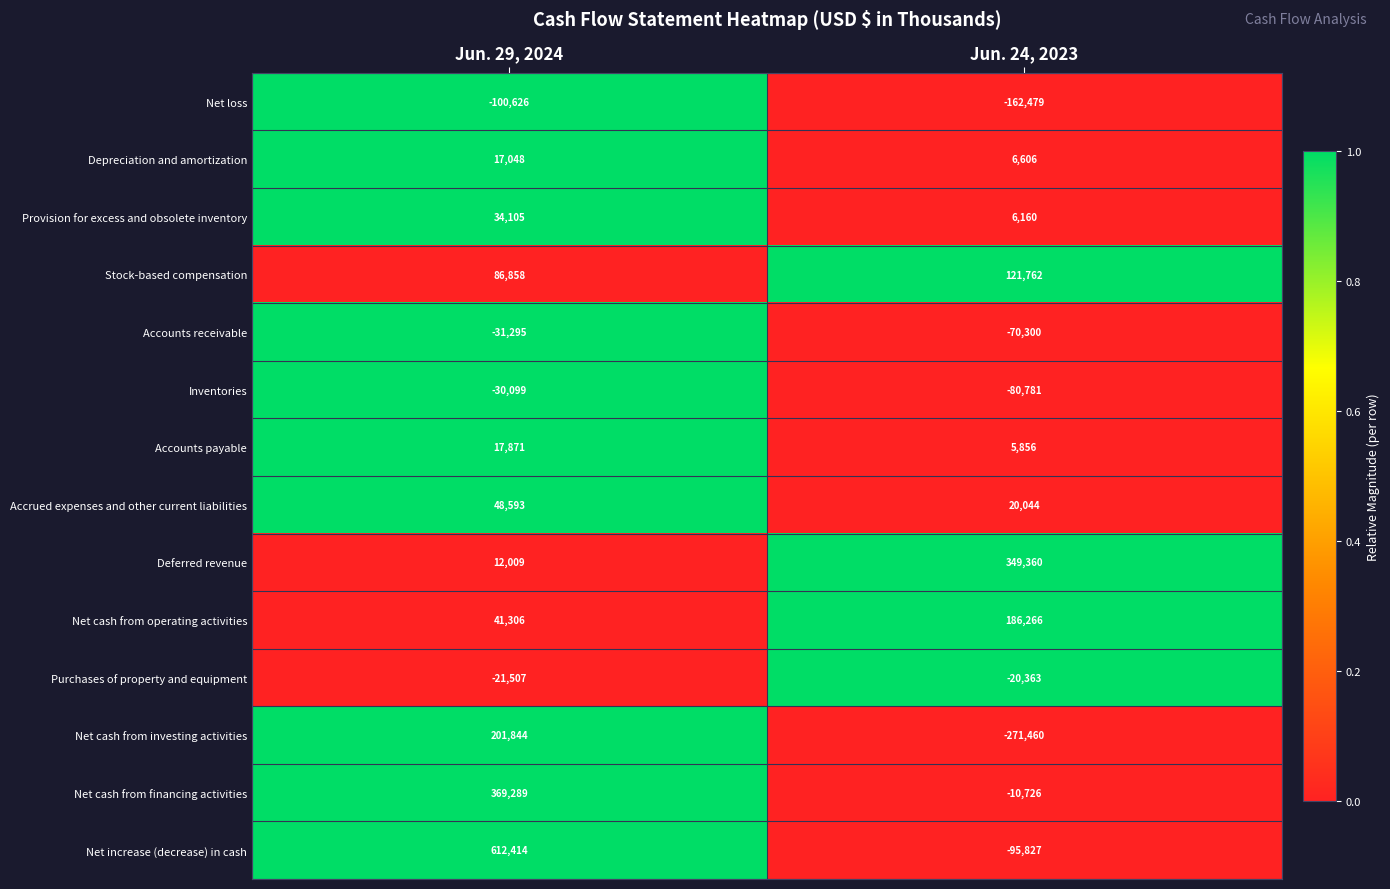

The Net cash from operating activities series shows 58515 at Jun. 24, 2023. True or false?

False